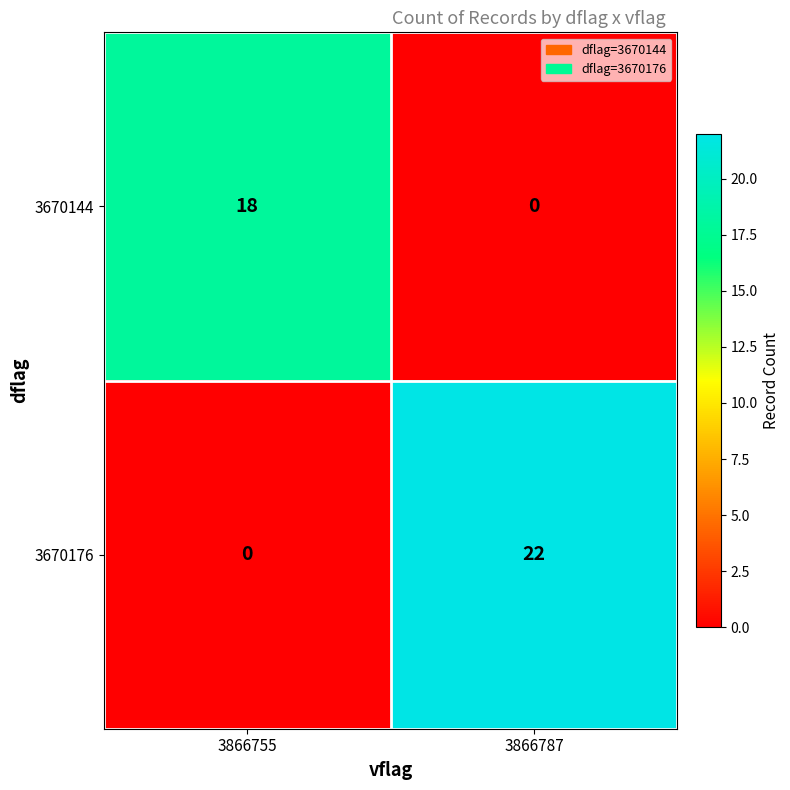

The value of 3670176 at 3866755 is 0. True or false?

True